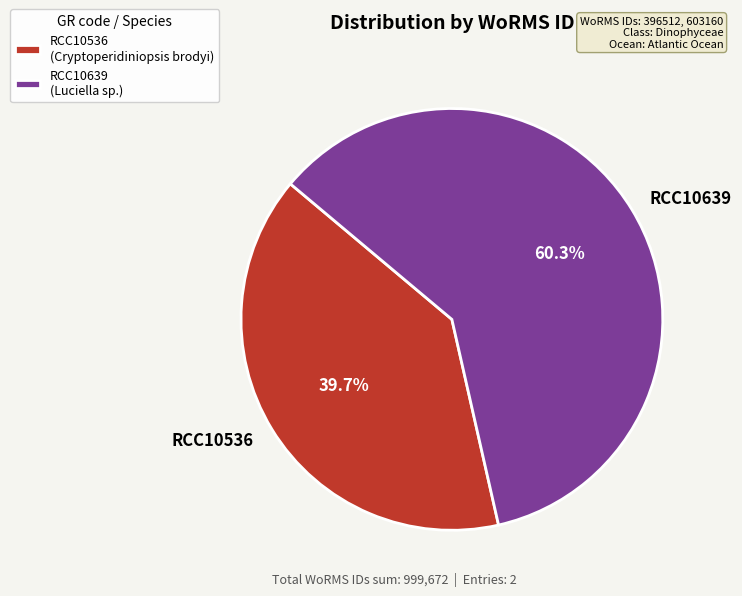

To the nearest percent, what is the average slice percentage?

50%